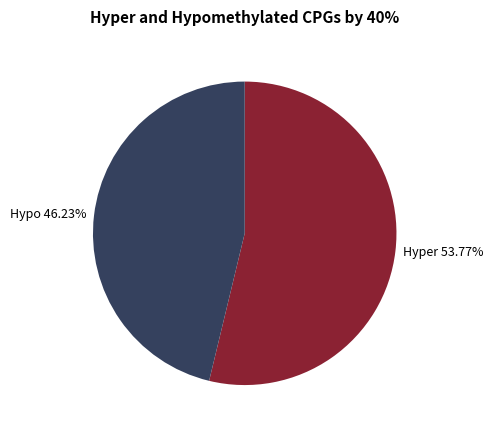

What is the ratio of the value at Hypo to the value at Hyper?

0.9